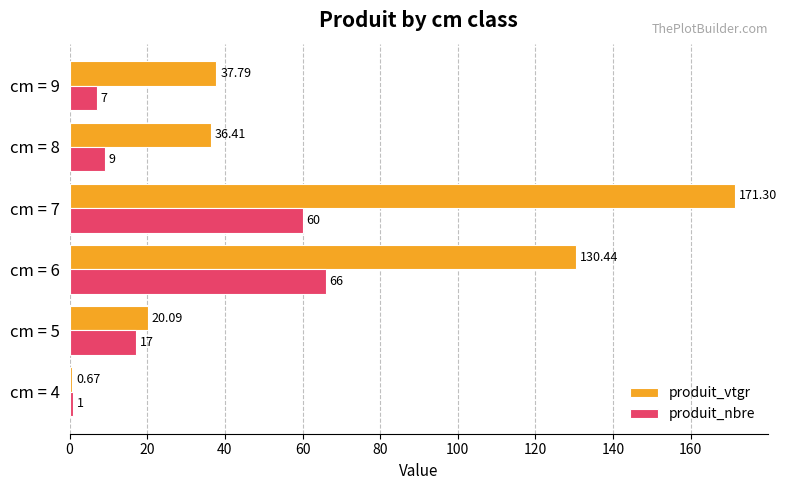

What is the greatest value displayed?

171.3